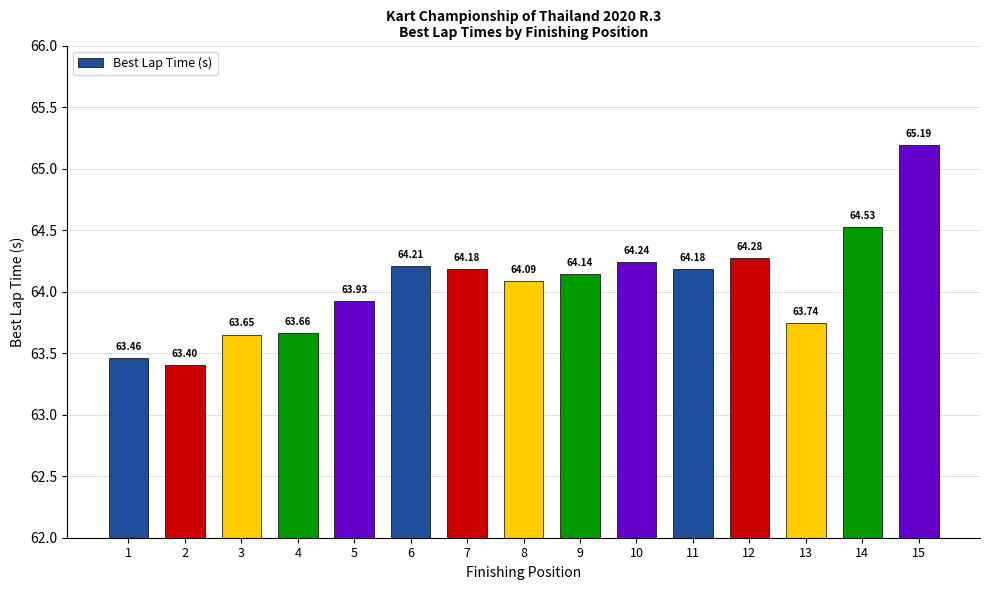

The chart shows a value of 64.2 at 11. True or false?

True